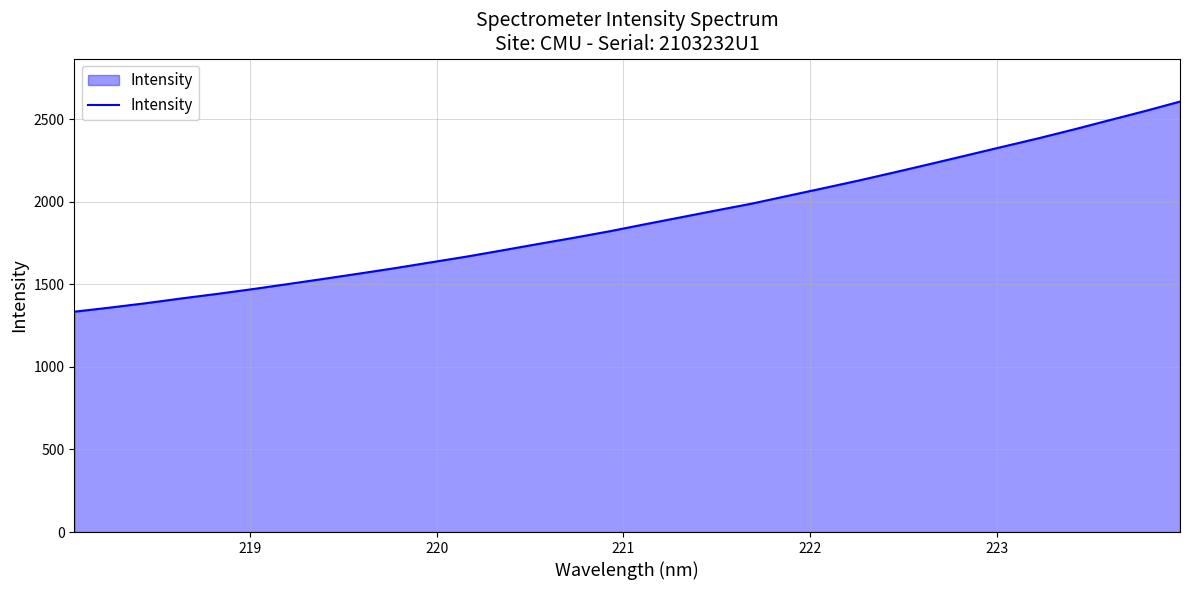

What is the smallest value displayed?

1333.8